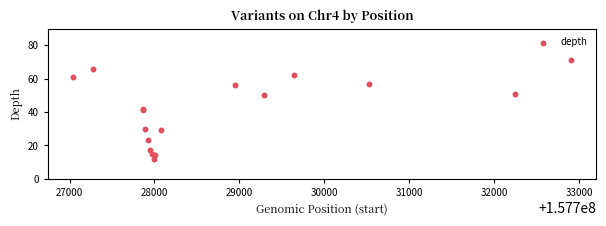

What is the range of Y values (max minus min)?

59